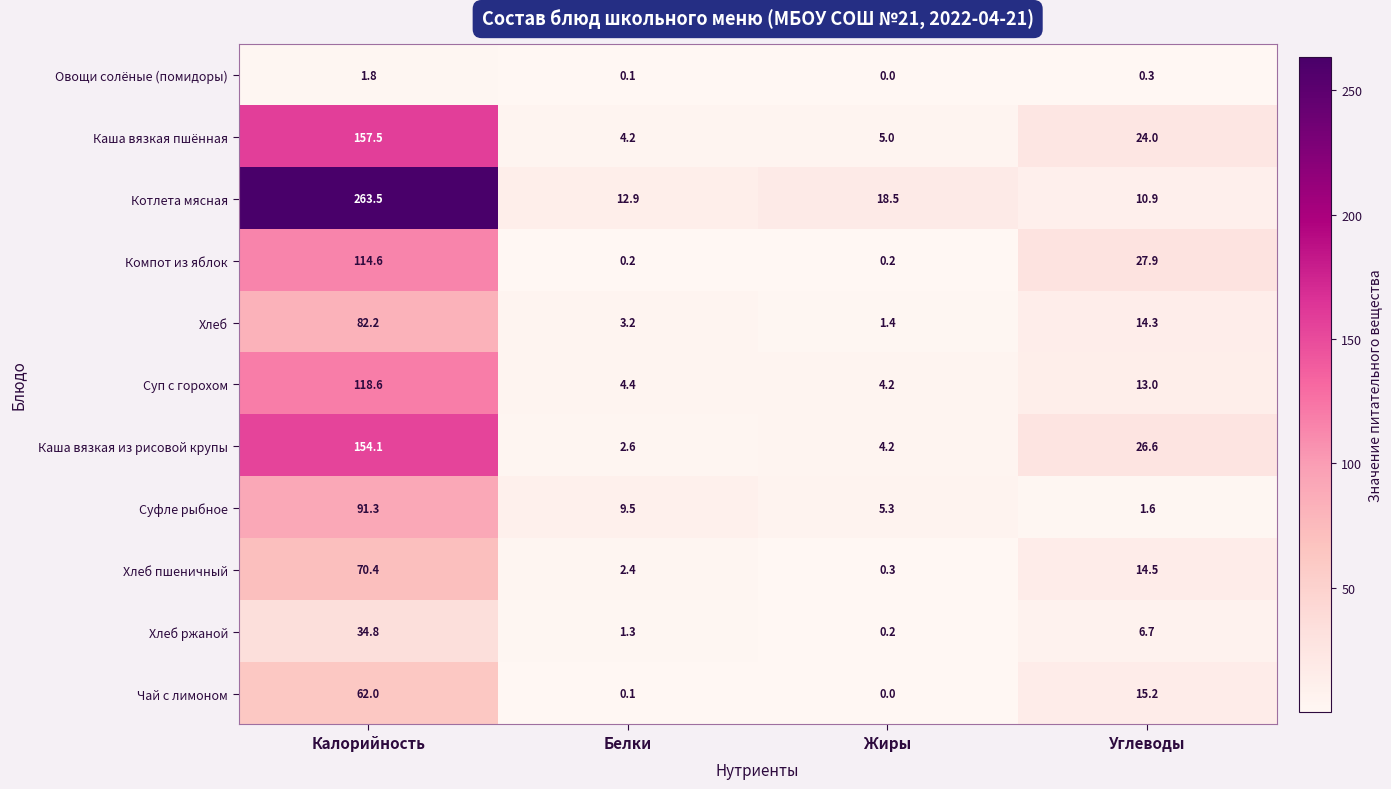

The value of Каша вязкая пшённая at Белки is 4.2. True or false?

True